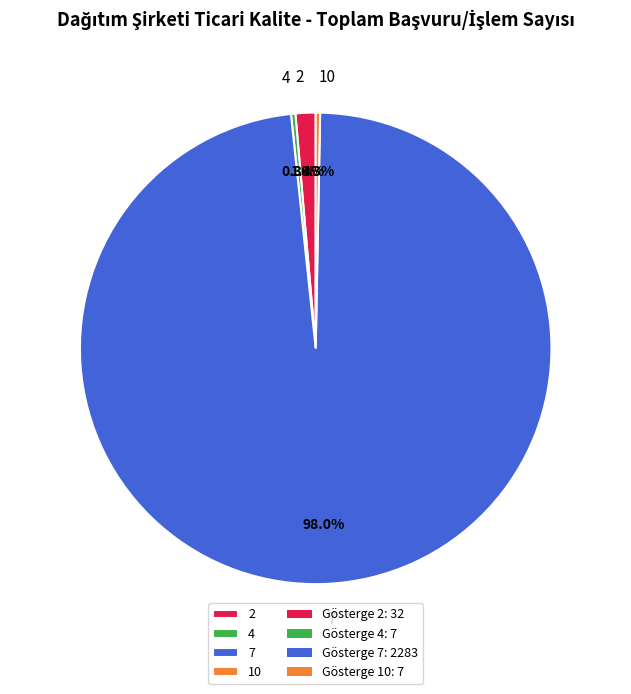

Combined, what portion of the pie is 7 and 10?

98.3%